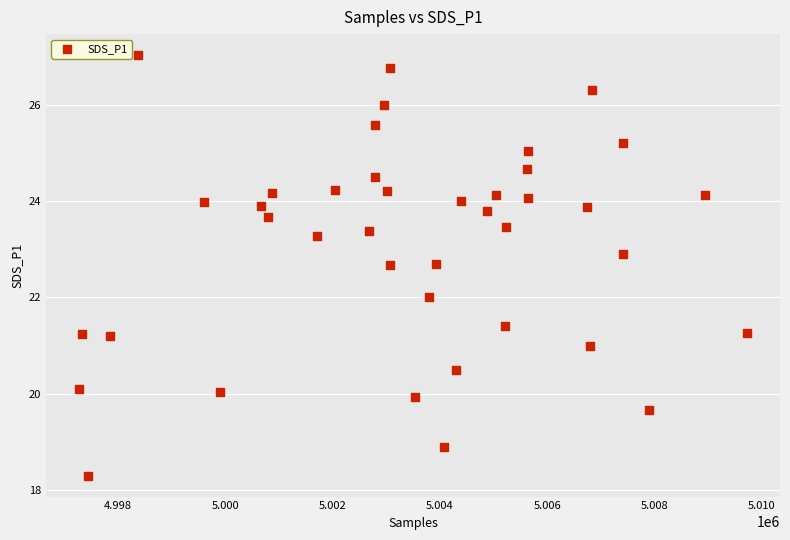

What is the range of Y values (max minus min)?

8.7